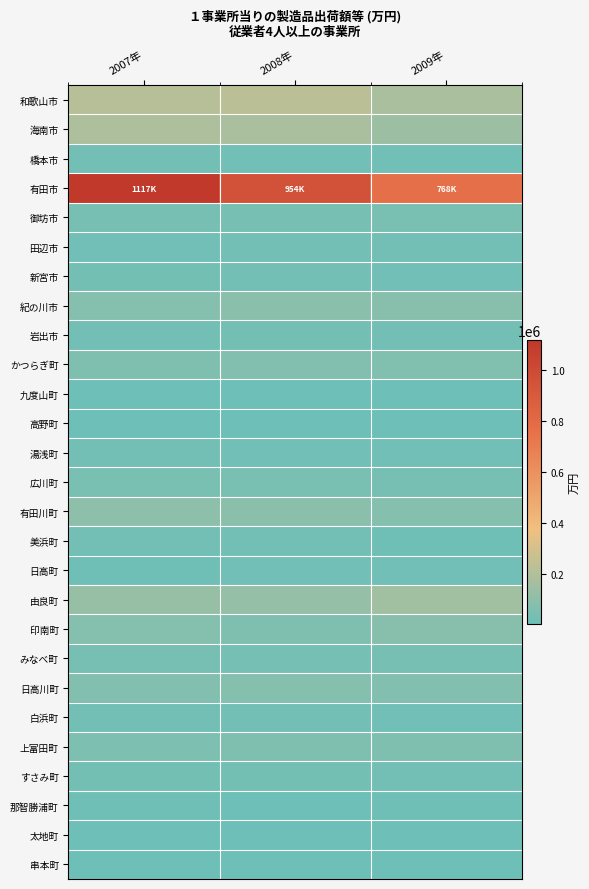

Reading left to right, extract all data points from this chart.

和歌山市: 2007年=214641.1	2008年=228232.6	2009年=179919.6
海南市: 2007年=186808.6	2008年=180947.2	2009年=140217.5
橋本市: 2007年=21851.3	2008年=19088.5	2009年=17416.1
有田市: 2007年=1117108.9	2008年=954761.4	2009年=768959.1
御坊市: 2007年=35403.5	2008年=37783.7	2009年=41686.6
田辺市: 2007年=21083.9	2008年=21863.2	2009年=22129.8
新宮市: 2007年=29911.0	2008年=23725.8	2009年=19046.5
紀の川市: 2007年=74886.1	2008年=88942.2	2009年=82742.2
岩出市: 2007年=24607.3	2008年=25980.2	2009年=23417.2
かつらぎ町: 2007年=58808.8	2008年=67077.2	2009年=62817.3
九度山町: 2007年=8442.3	2008年=7221.8	2009年=8599.7
高野町: 2007年=11733.9	2008年=11576.9	2009年=10961.4
湯浅町: 2007年=22945.9	2008年=18367.1	2009年=17035.6
広川町: 2007年=42813.0	2008年=42458.2	2009年=38525.8
有田川町: 2007年=96572.8	2008年=87024.7	2009年=74522.7
美浜町: 2007年=24766.2	2008年=22647.6	2009年=15420.1
日高町: 2007年=16536.6	2008年=19951.9	2009年=18840.2
由良町: 2007年=122325.8	2008年=120435.6	2009年=153483.9
印南町: 2007年=76620.4	2008年=60368.7	2009年=85132.1
みなべ町: 2007年=36612.1	2008年=34174.3	2009年=36579.2
日高川町: 2007年=68988.4	2008年=77481.2	2009年=66085.7
白浜町: 2007年=21716.8	2008年=22243.9	2009年=19546.3
上富田町: 2007年=55467.0	2008年=59283.0	2009年=58459.7
すさみ町: 2007年=29087.2	2008年=26827.6	2009年=24402.6
那智勝浦町: 2007年=13614.4	2008年=12332.2	2009年=13469.7
太地町: 2007年=4433.8	2008年=3876.0	2009年=4604.9
串本町: 2007年=9731.3	2008年=9269.4	2009年=6500.1